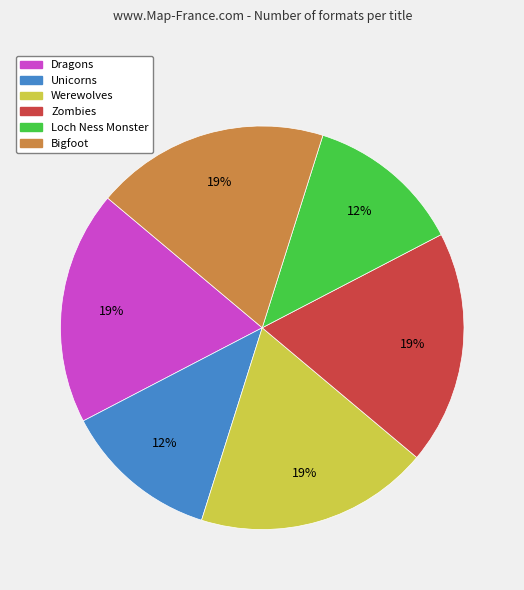

Between Zombies and Loch Ness Monster, which is larger?

Zombies